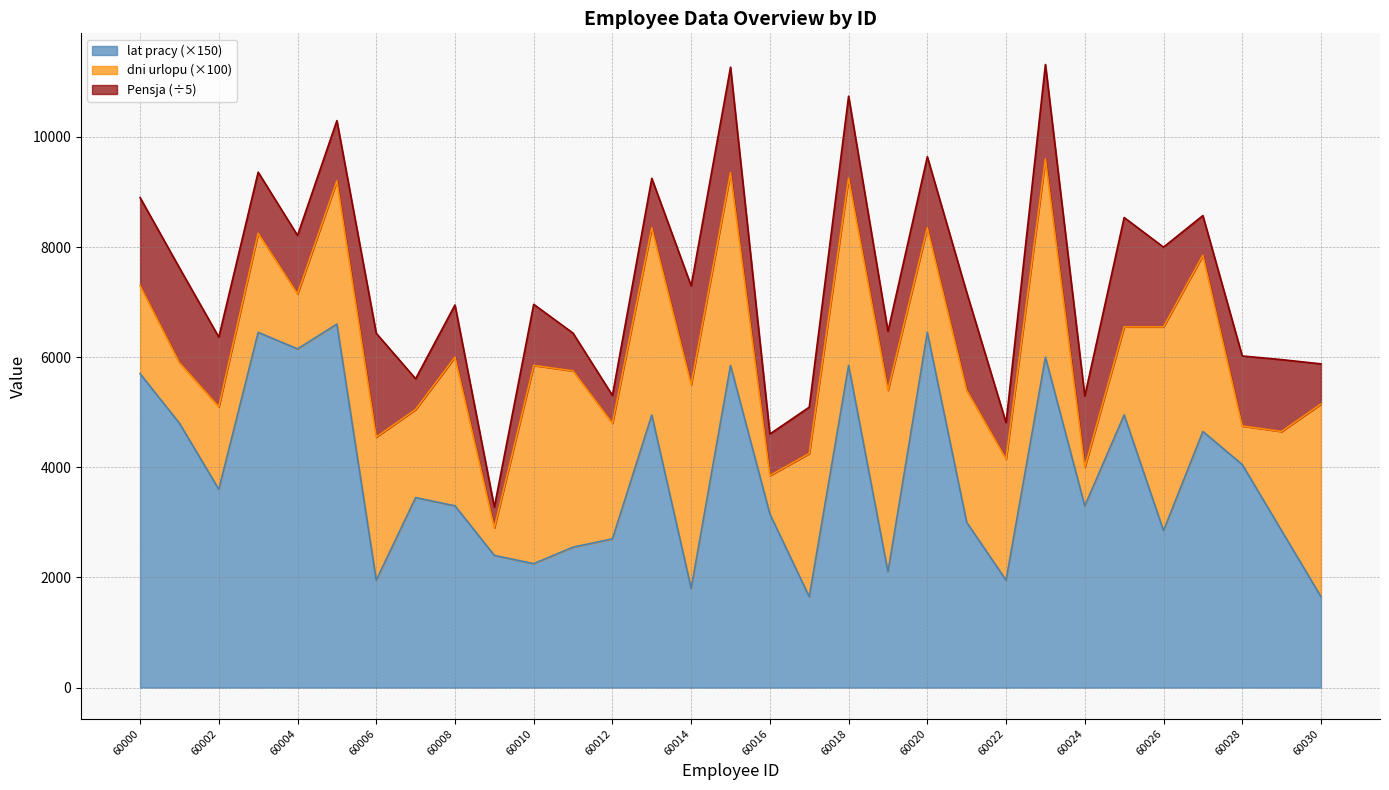

Does the chart have visible grid lines?

Yes